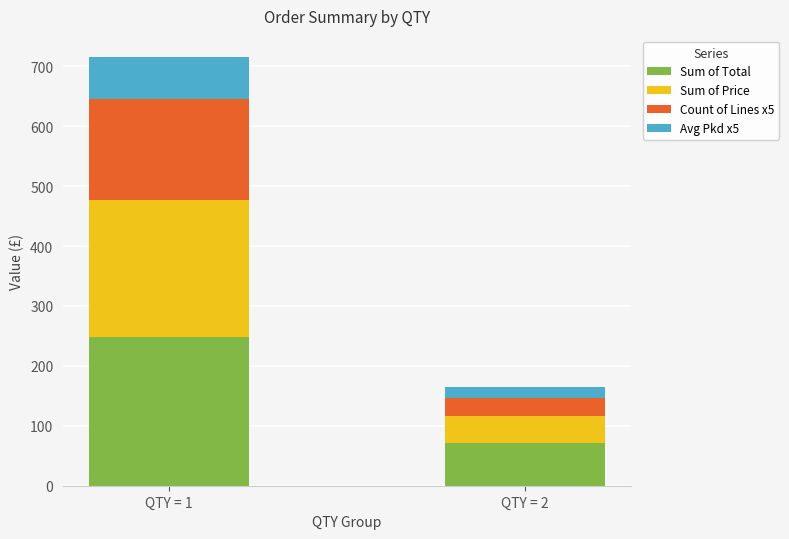

At which category is the sum across all series the highest?

QTY = 1